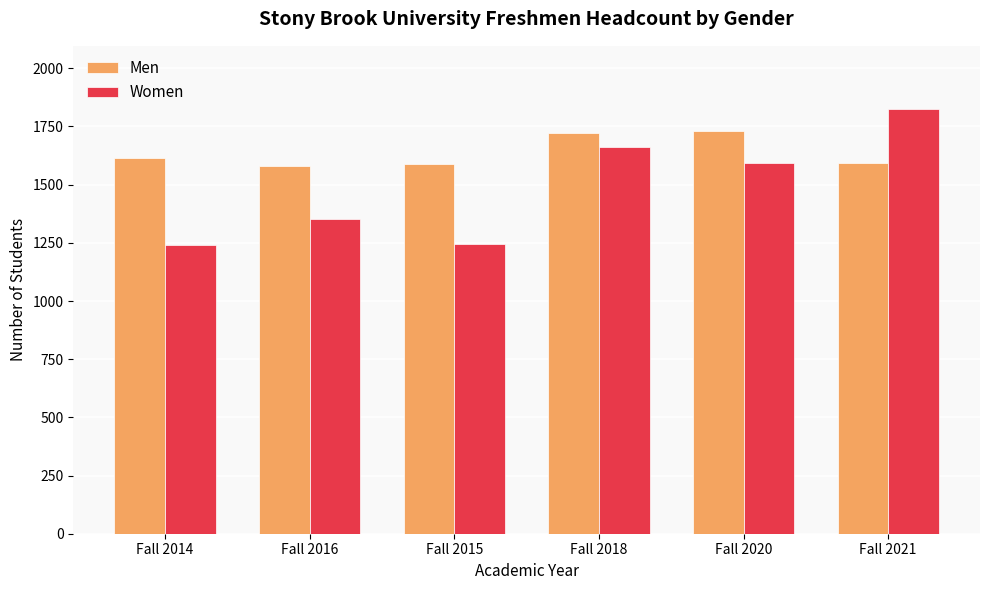

What are all the series names shown in the legend?

Men, Women